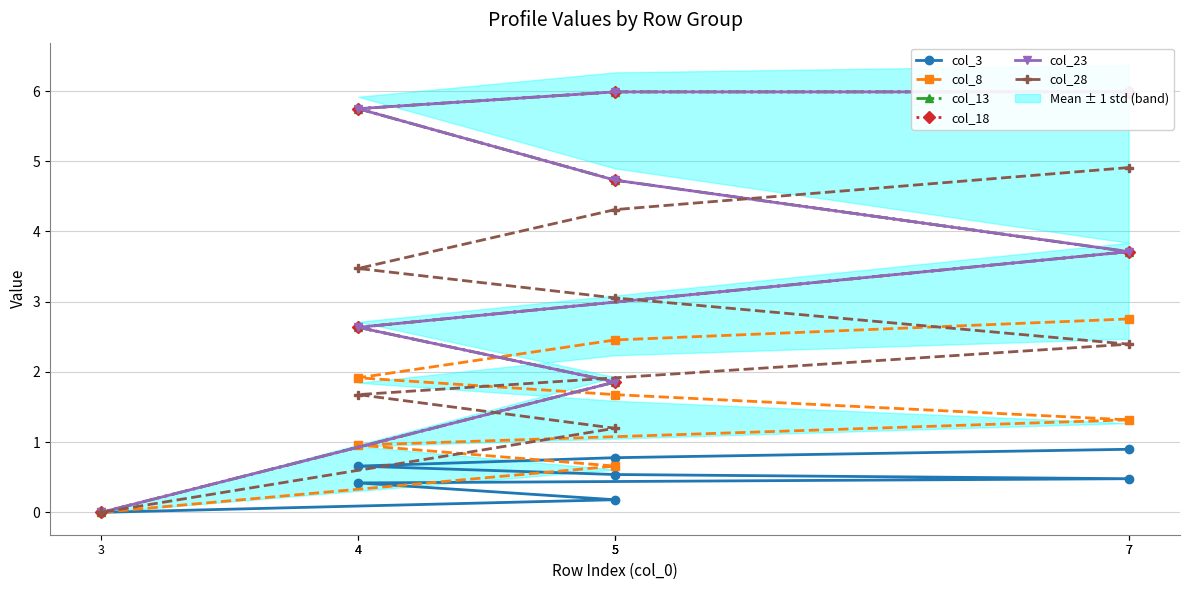

List the series in order of their peak value, lowest first.

col_3, col_8, col_28, col_13, col_18, col_23